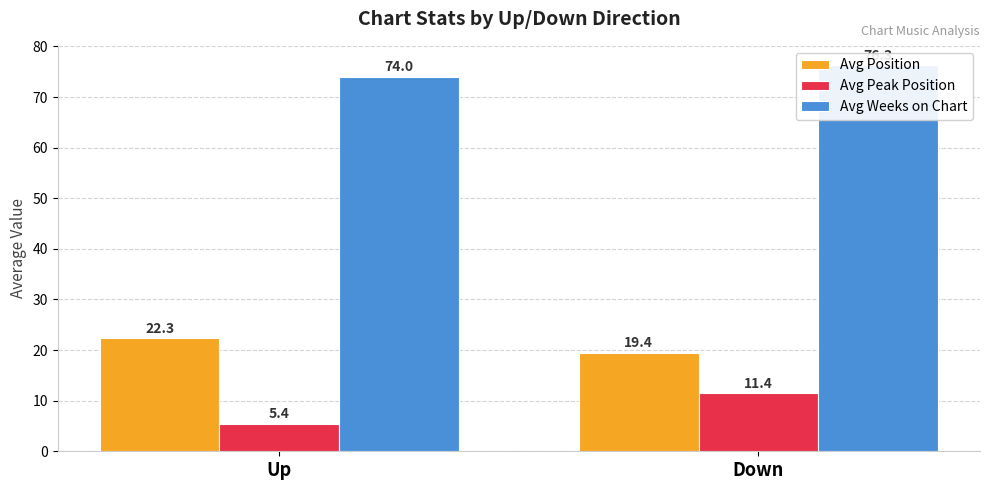

True or false: Avg Peak Position has a value of 1.1 at Up.

False